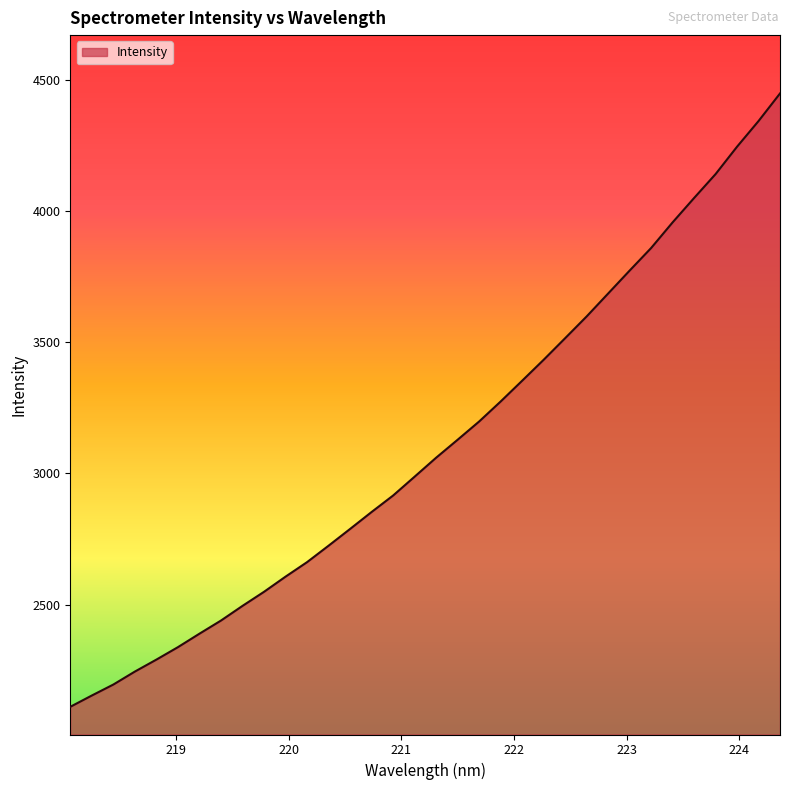

What is the minimum value shown in the chart?

2110.7